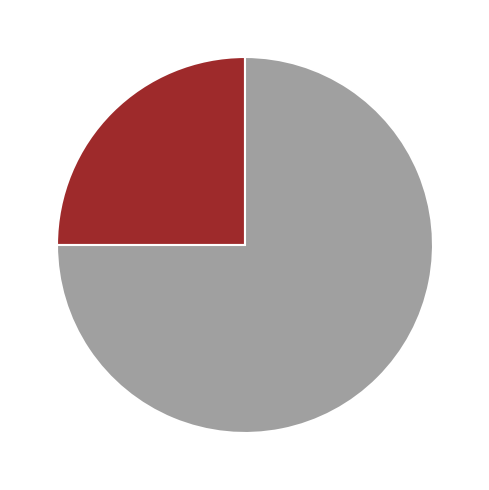

Which category accounts for the majority?

201608